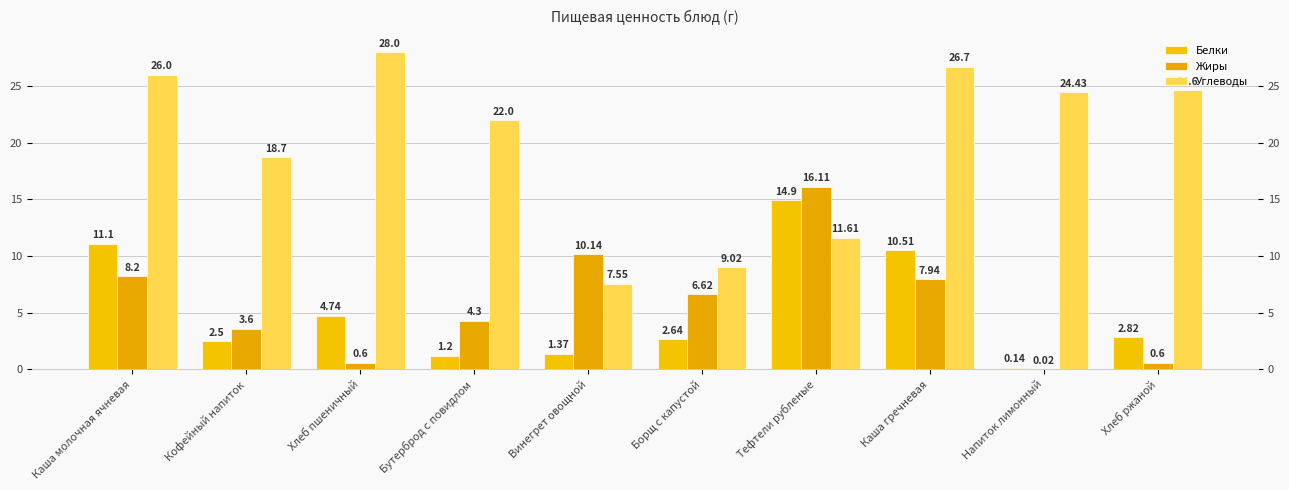

Are the bars horizontal?

No